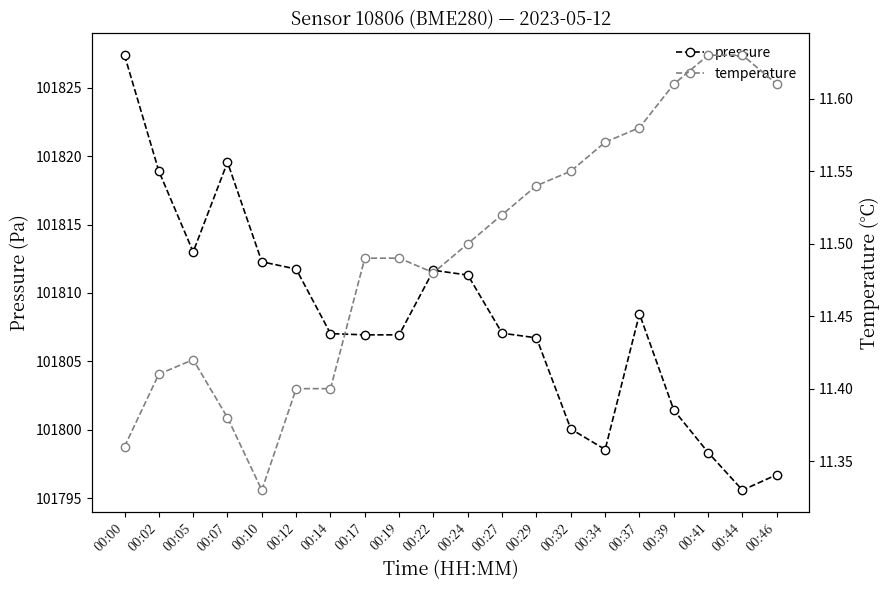

List the labels in order of pressure value, smallest first.

00:44, 00:46, 00:41, 00:34, 00:32, 00:39, 00:29, 00:17, 00:19, 00:14, 00:27, 00:37, 00:24, 00:22, 00:12, 00:10, 00:05, 00:02, 00:07, 00:00